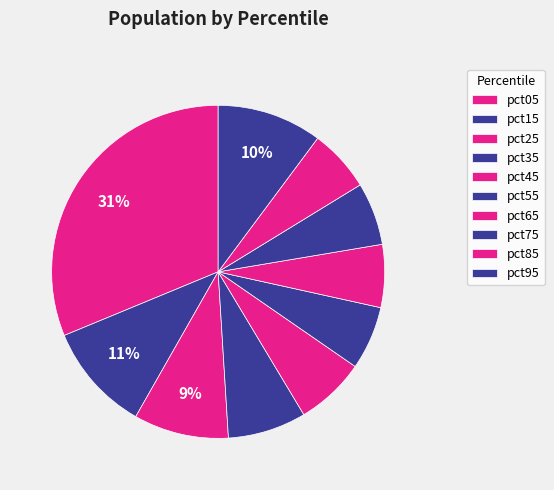

How many segments does this pie chart have?

10